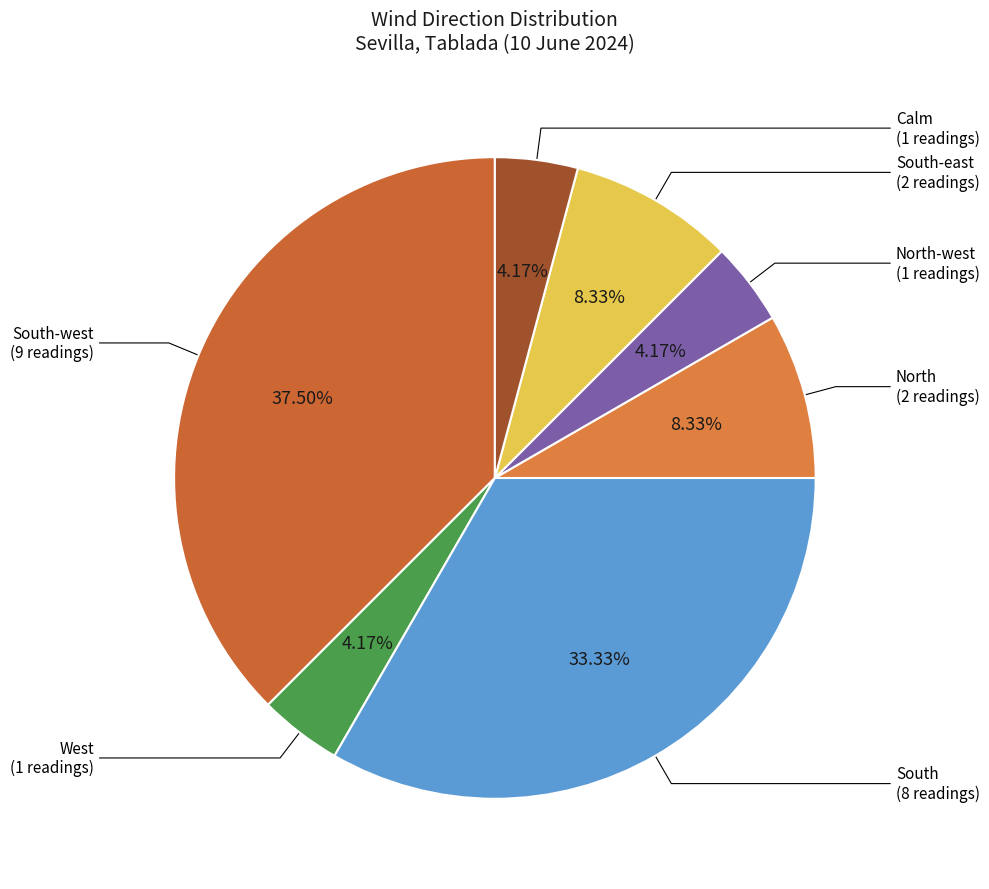

To the nearest percent, what is the difference between the South-east and Calm slice percentages?

4%